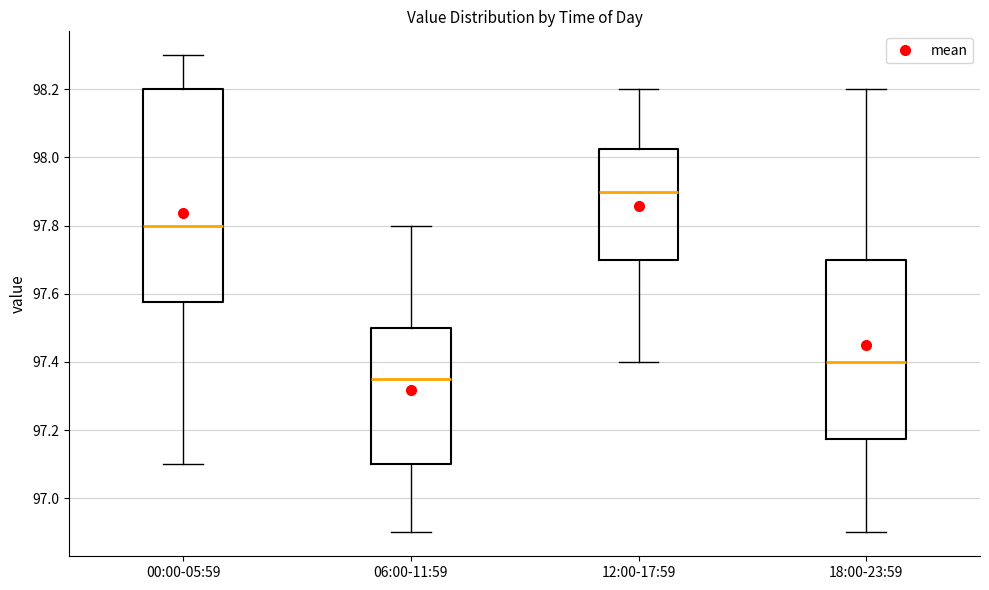

Reading left to right, transcribe this box plot: for each box, give where its median line is, the range the box spans, and where its two whiskers end, as read against the y-axis. The values are not printed on the chart, so give them approximately, as read against the axis.

00:00-05:59: median 97.80, box 97.58 to 98.20, whiskers 97.10 to 98.30
06:00-11:59: median 97.36, box 97.10 to 97.50, whiskers 96.90 to 97.80
12:00-17:59: median 97.90, box 97.70 to 98.02, whiskers 97.40 to 98.20
18:00-23:59: median 97.40, box 97.18 to 97.70, whiskers 96.90 to 98.20